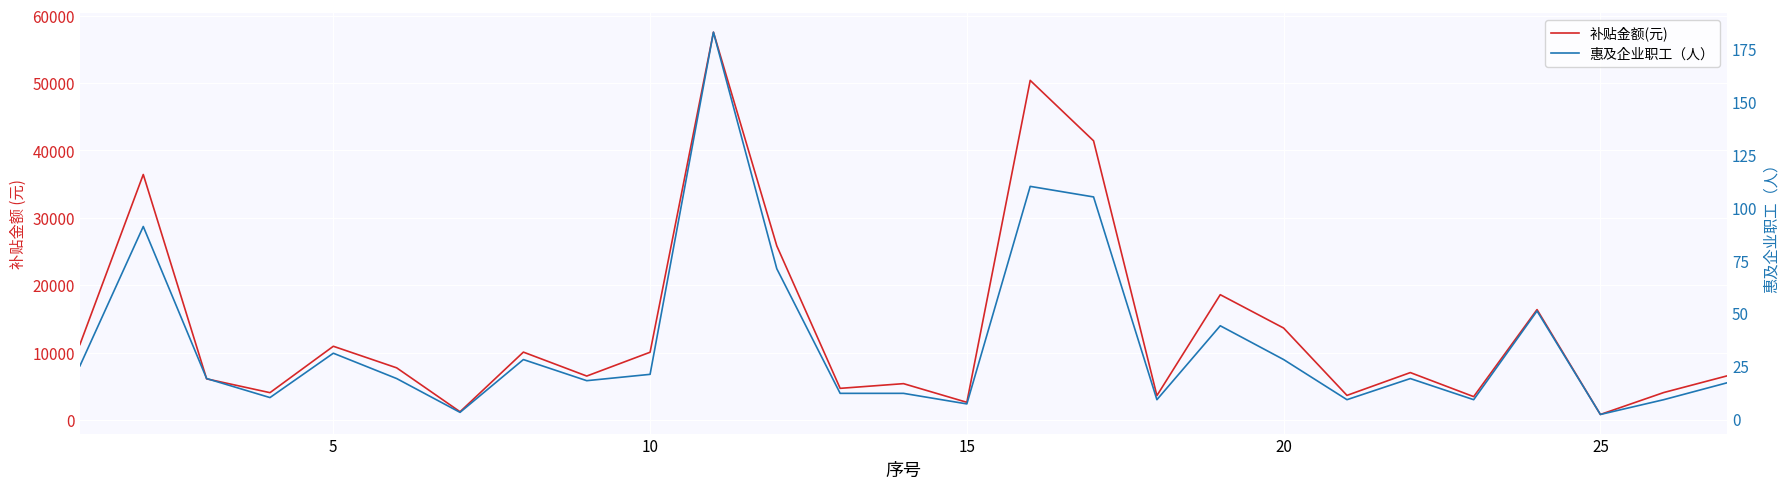

What is the difference between the maximum and minimum values in the 惠及企业职工（人） series?

181.0